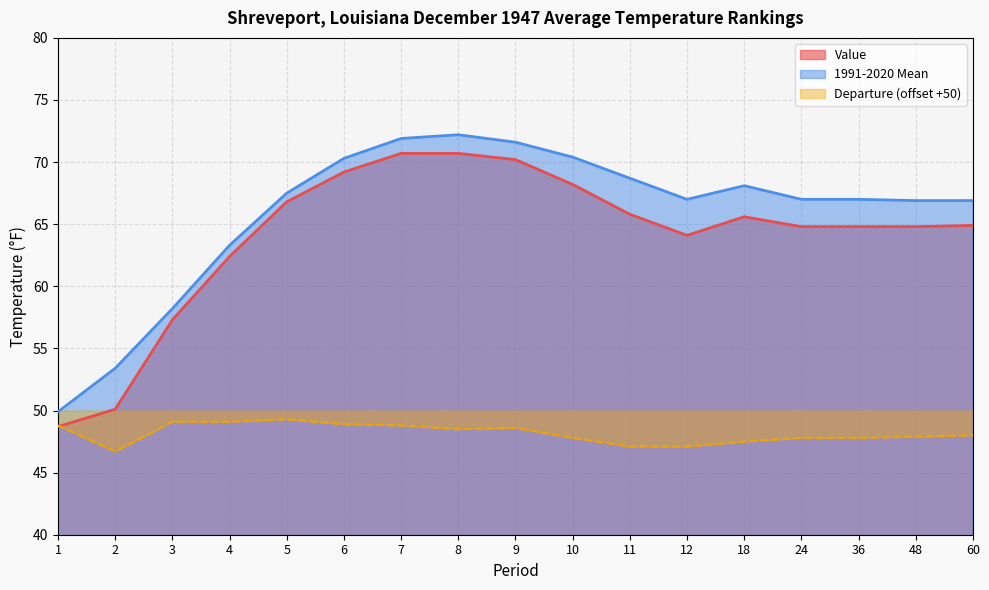

What is the approximate value of Value at 12?

64.1